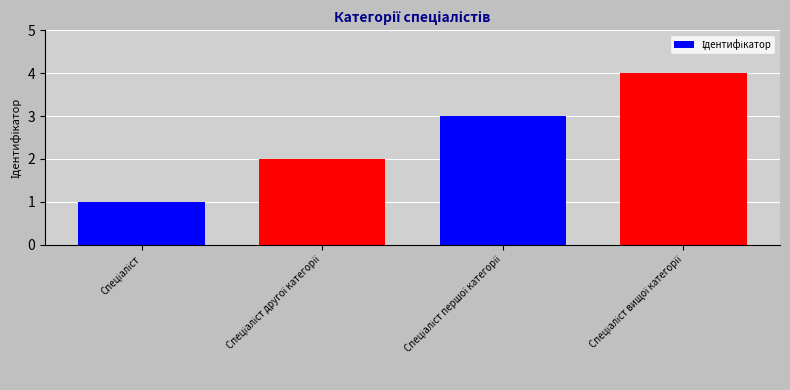

What is the sum of all values?

10